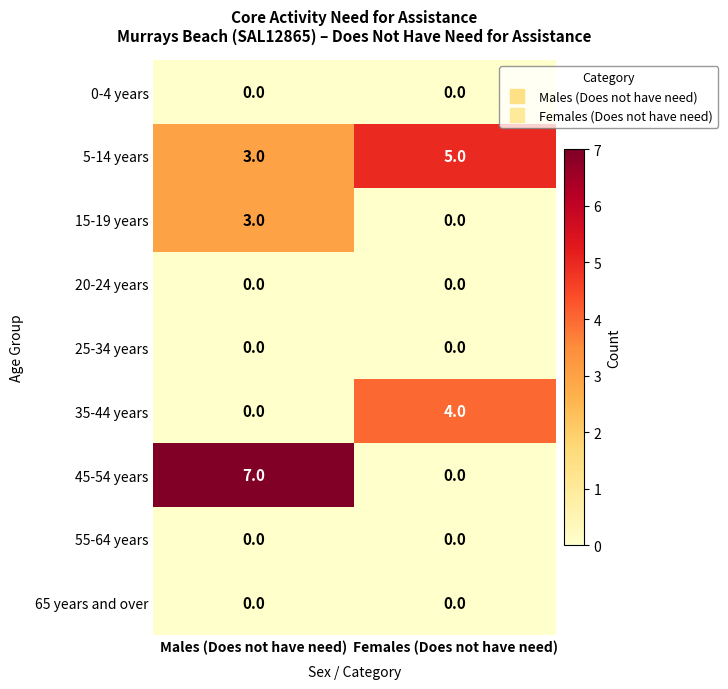

At how many categories does at least one series exceed 4?

2